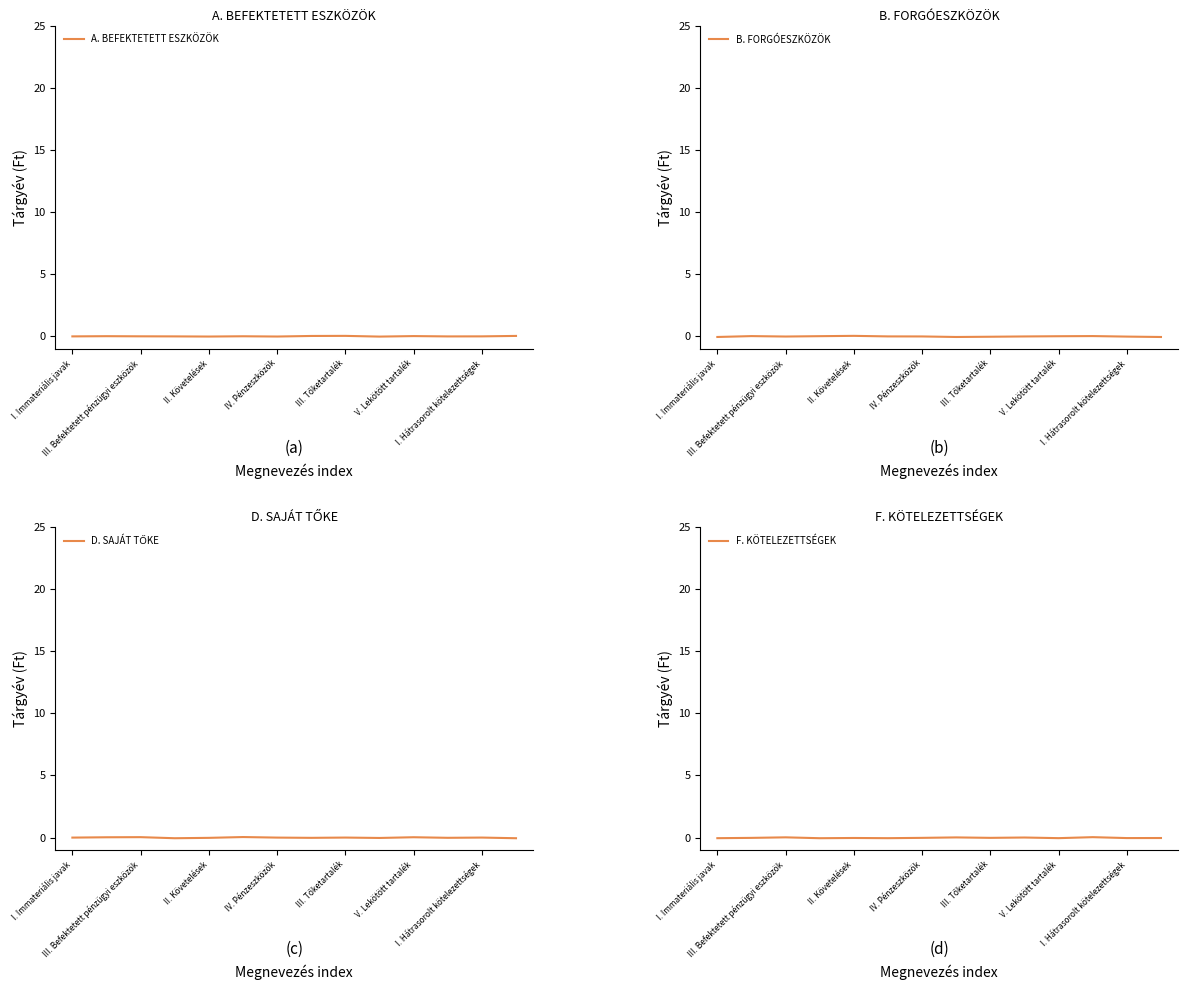

How many negative values does the A. BEFEKTETETT ESZKÖZÖK series have?

3